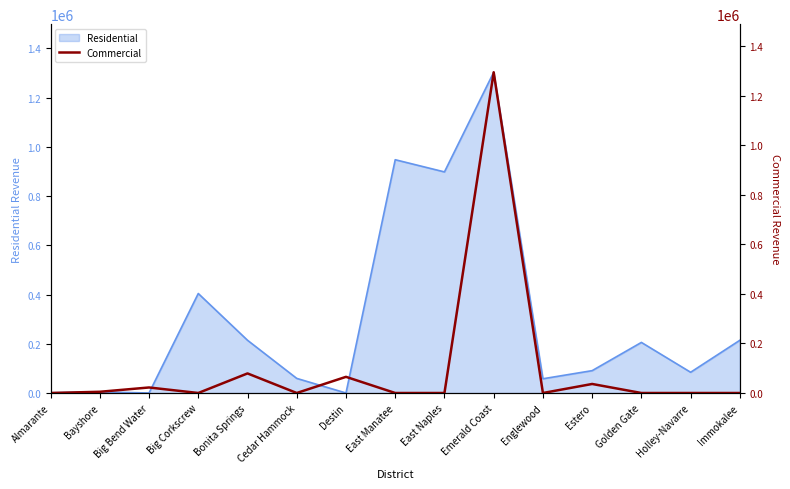

Reading left to right, list all the values displayed in this chart.

0	4902	22300	0	79005	0	65212	0	0	1294693	0	36466	0	0	0